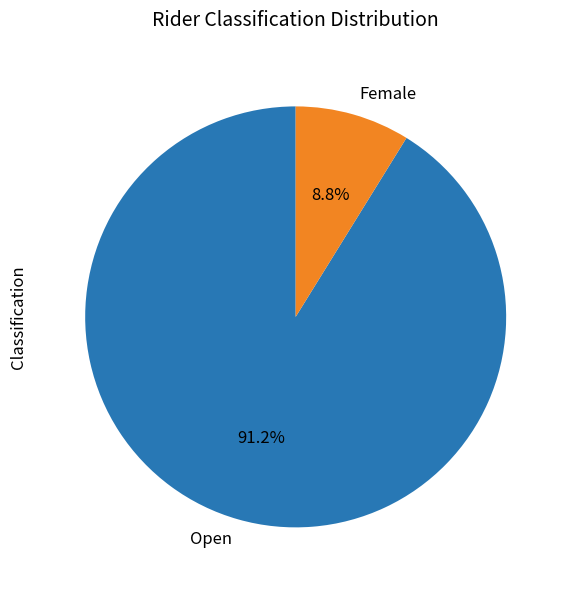

To the nearest percent, what is the difference between the largest and smallest slice percentages?

82%